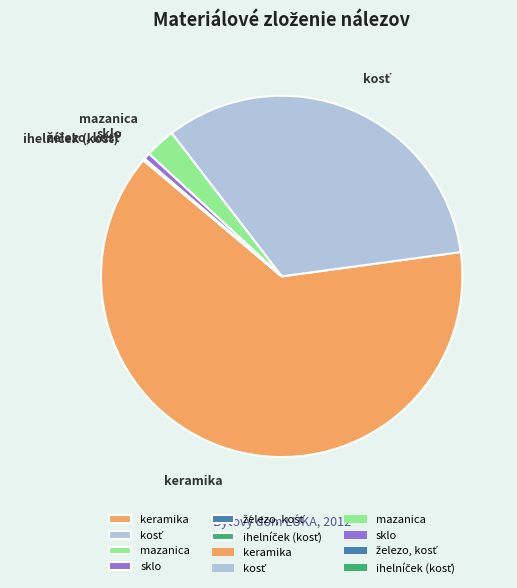

The sklo slice represents 11% of the pie. True or false?

False